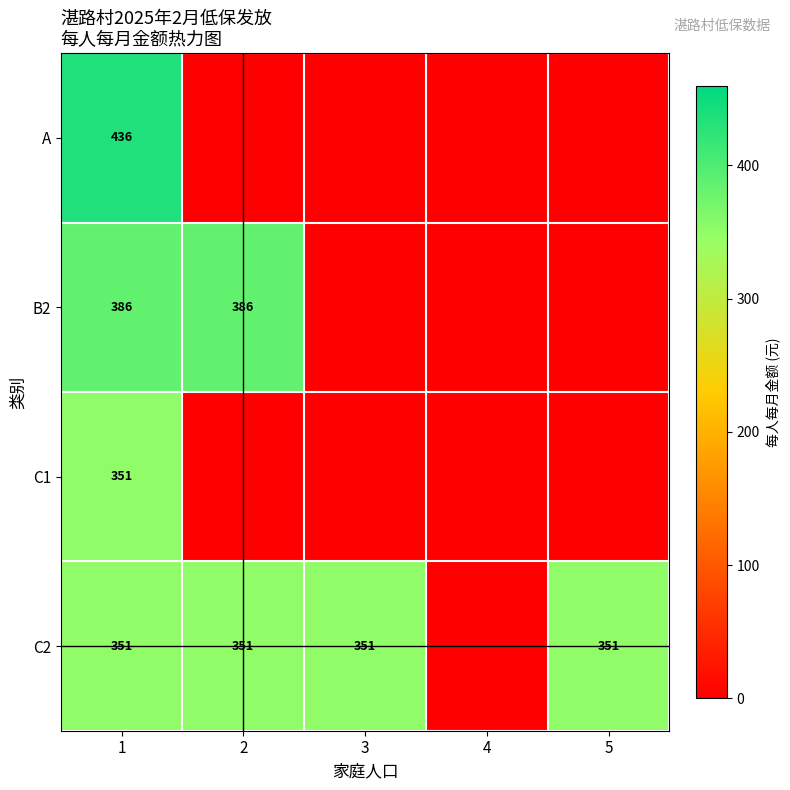

What is the total value across all series at 1?

1524